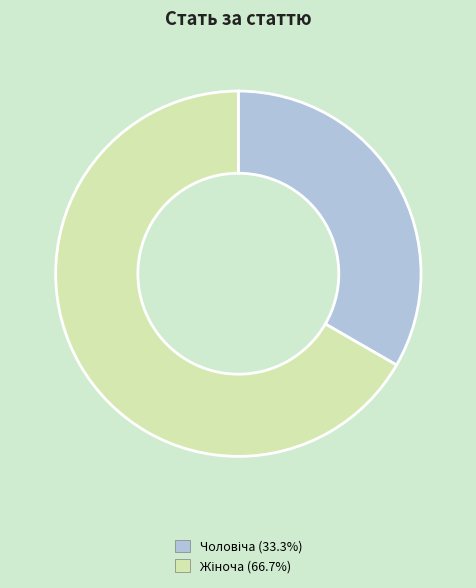

Is there any slice that represents more than half of the pie?

Yes